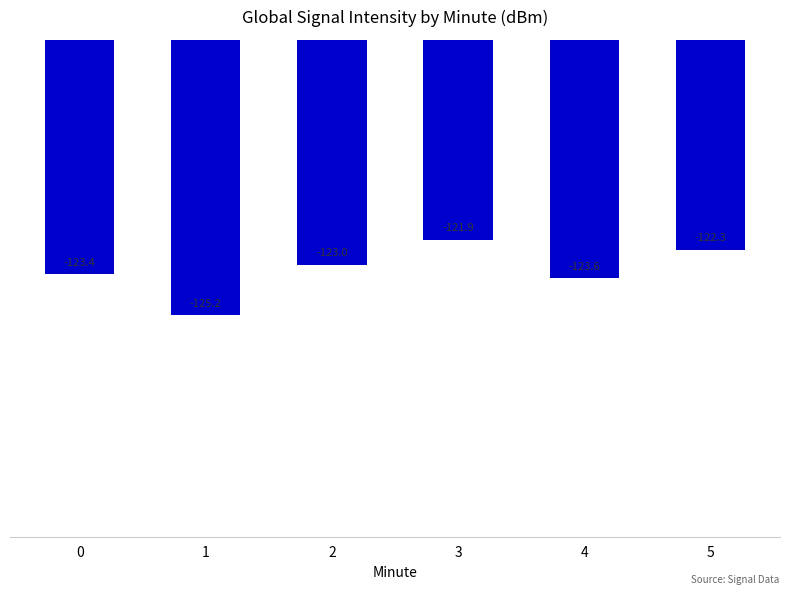

List the labels in order of value, smallest first.

1, 4, 0, 2, 5, 3